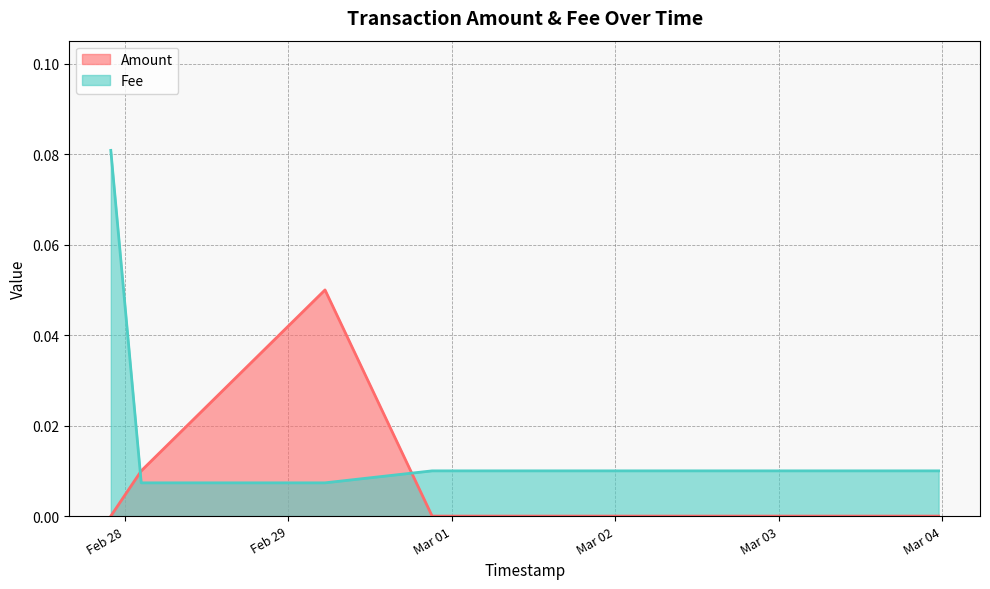

Which label corresponds to the smallest value in the chart?

2020-03-03 23:29:52